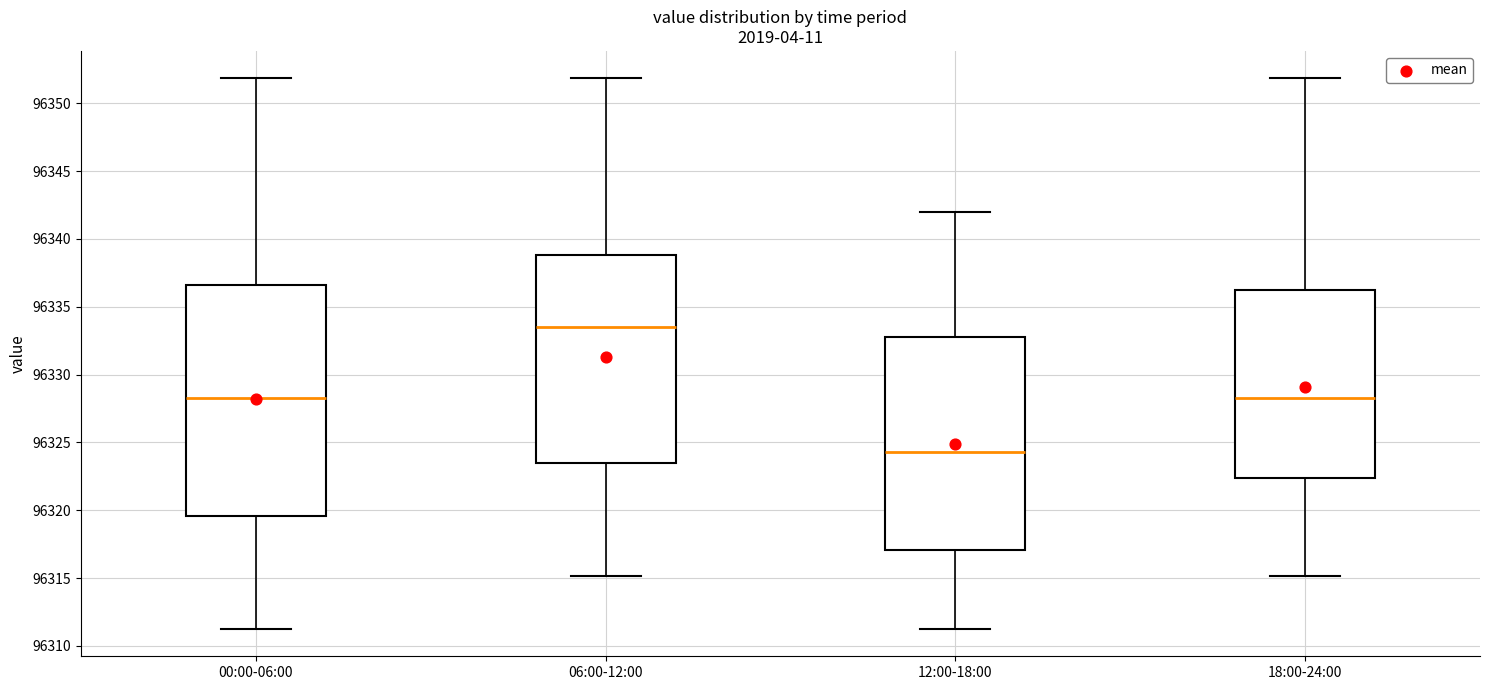

Reading left to right, read every box against the y-axis: the position of its median line, the range the box covers, and the ends of its whiskers. The values are not printed on the chart, so give them approximately, as read against the axis.

00:00-06:00: median 96328.5, box 96319.5 to 96336.5, whiskers 96311.5 to 96352.0
06:00-12:00: median 96333.5, box 96323.5 to 96339.0, whiskers 96315.0 to 96352.0
12:00-18:00: median 96324.5, box 96317.0 to 96333.0, whiskers 96311.5 to 96342.0
18:00-24:00: median 96328.5, box 96322.5 to 96336.5, whiskers 96315.0 to 96352.0